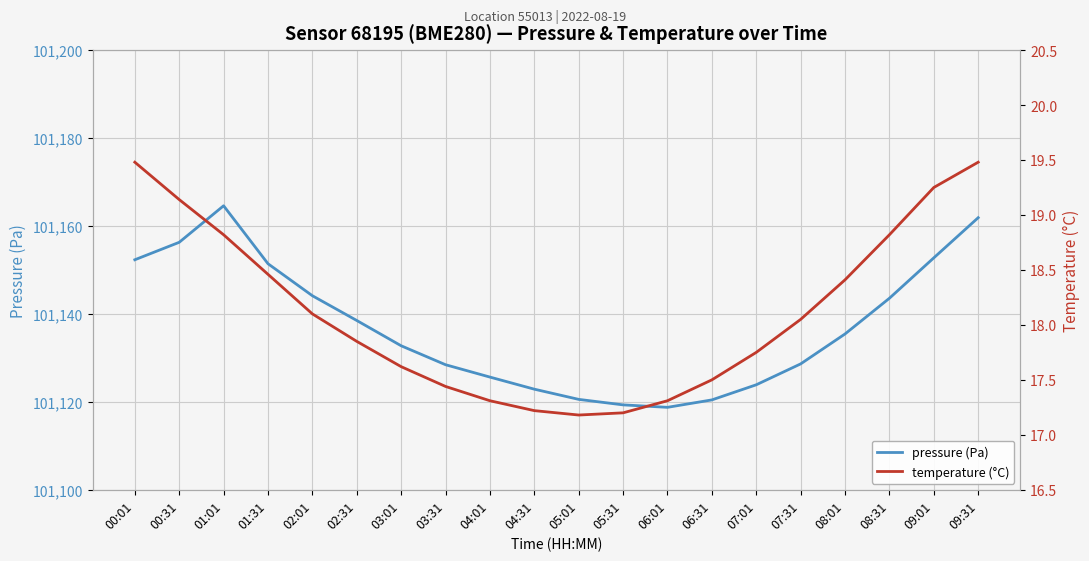

Is this an area chart (filled region under the line)?

No